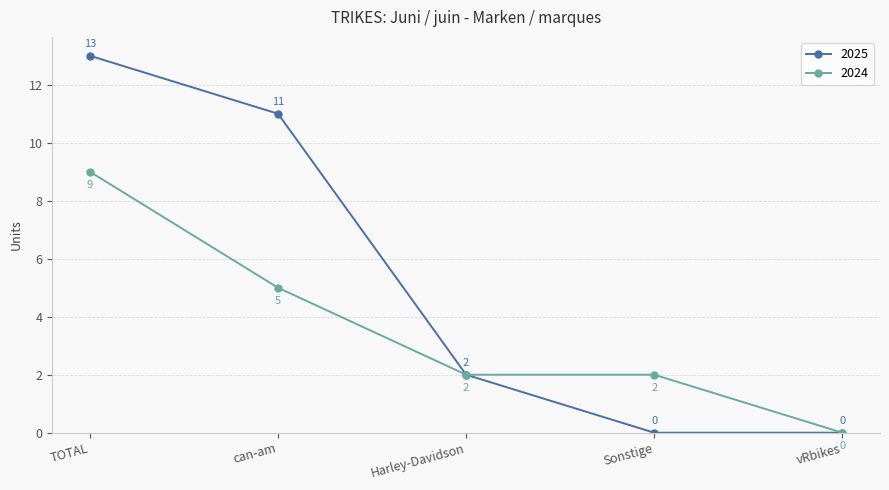

What is the difference between the maximum and minimum values in the 2025 series?

13